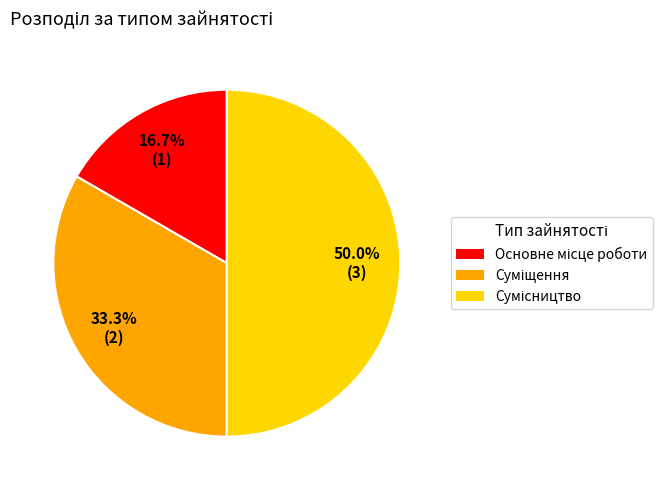

What is the largest slice in the pie chart?

Сумісництво